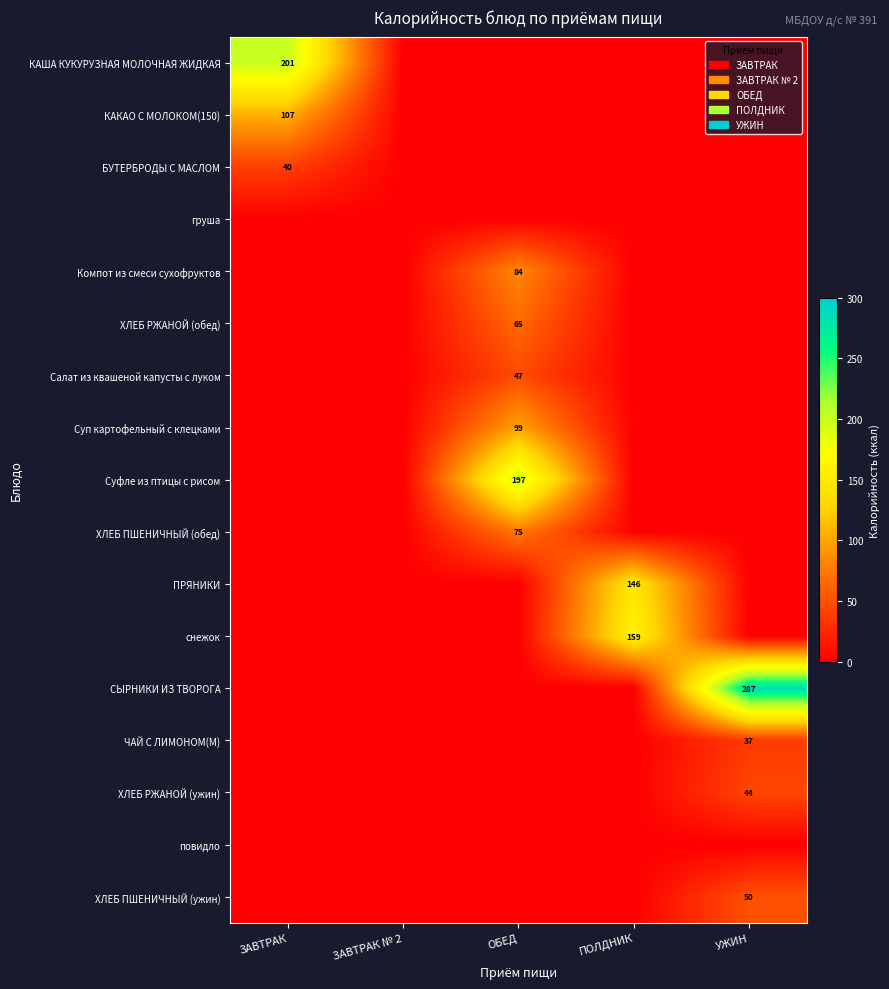

True or false: ХЛЕБ РЖАНОЙ (ужин) has a value of 65 at УЖИН.

False